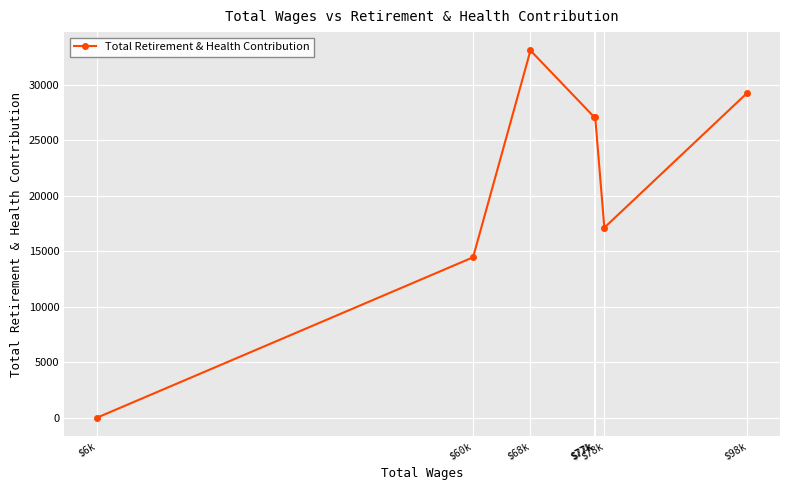

The value at $6k is 16019. True or false?

False